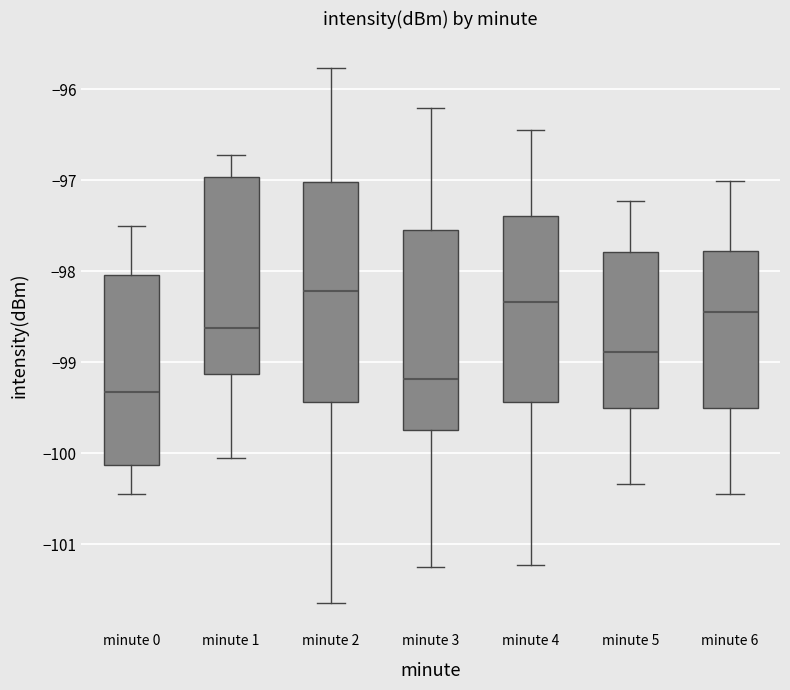

Where is the lower edge of the box for minute 2 on the y-axis? The values are not printed on the chart, so give them approximately, as read against the axis.

-99.4